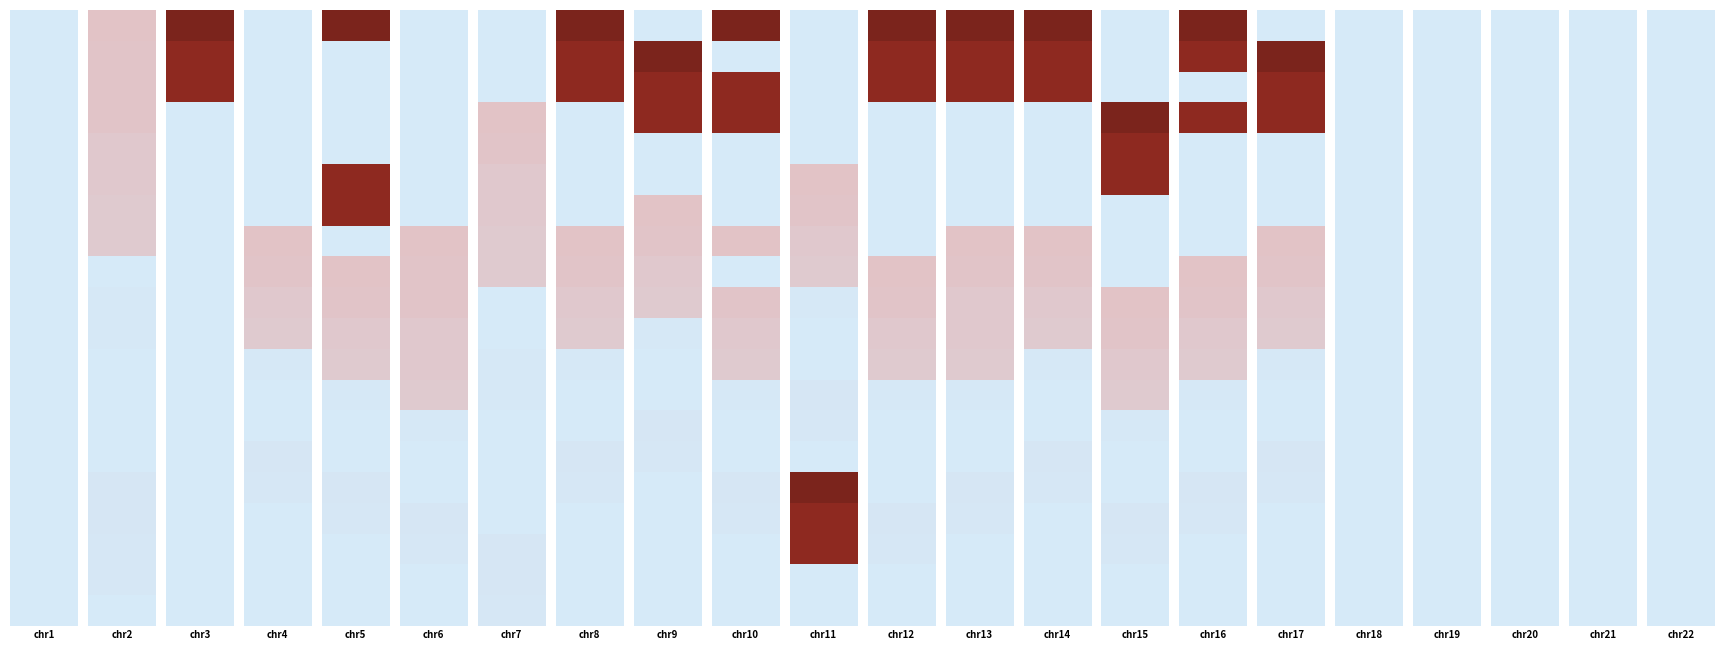

Is it true that 04 equals 85.5 at 11?

False